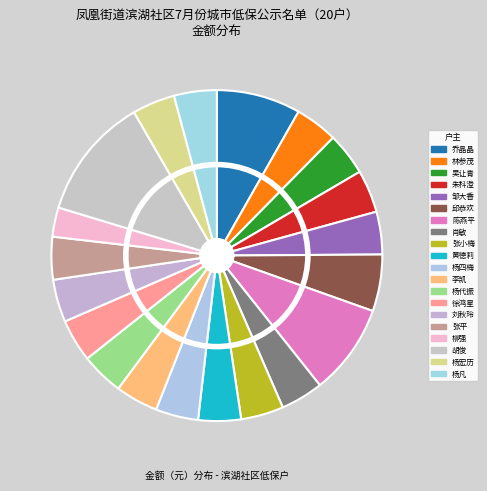

What percentage is the 胡俊 slice, to the nearest percent?

12%